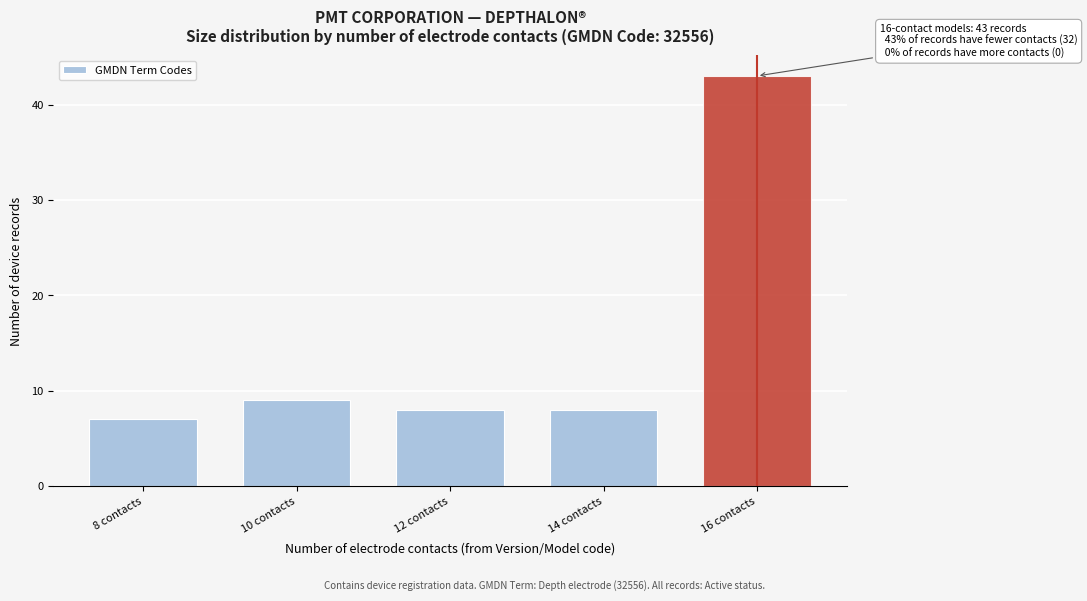

Reading left to right, list all the values displayed in this chart.

8 contacts=7	10 contacts=9	12 contacts=8	14 contacts=8	16 contacts=43